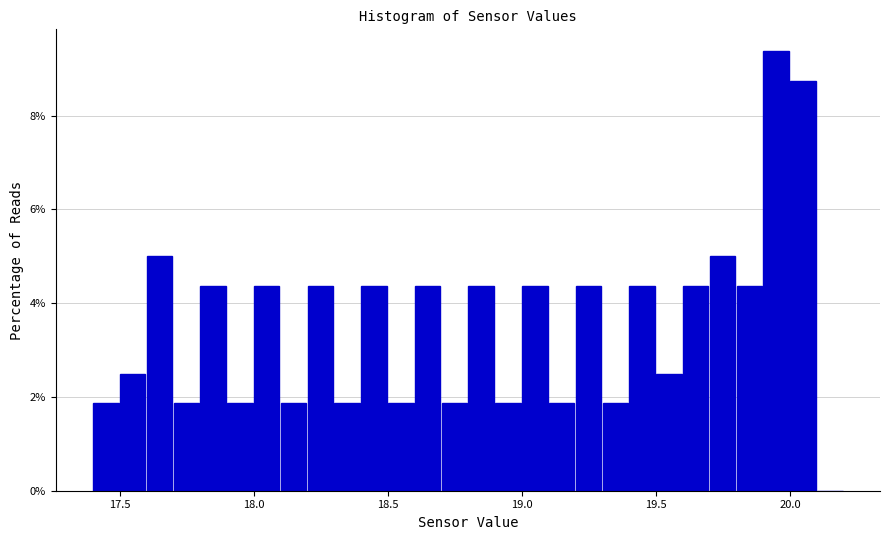

Around what value on the x-axis is the tallest bar? Give the approximate position of its centre, as read against the axis.

19.95